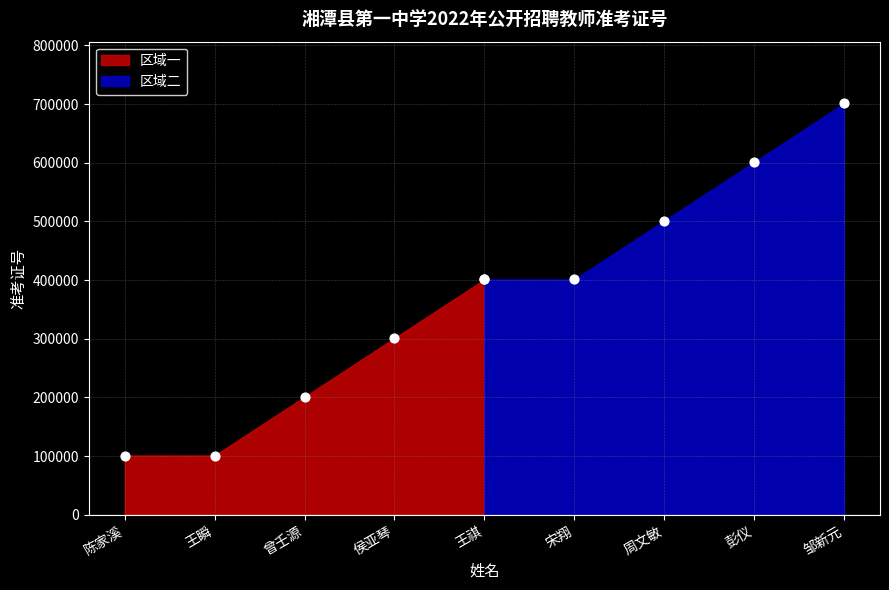

What is the change in value from 陈家溪 to 侯亚琴?

+200048